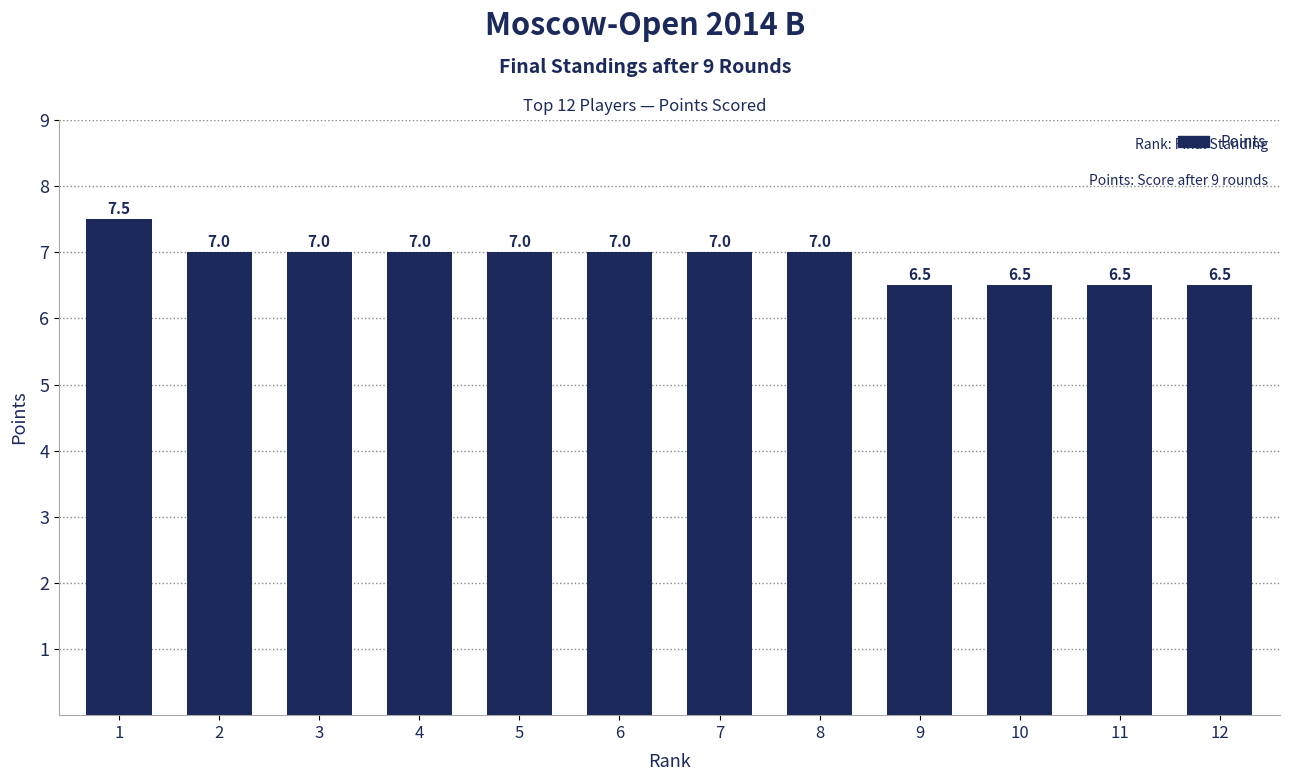

How many categories are shown in the chart?

12